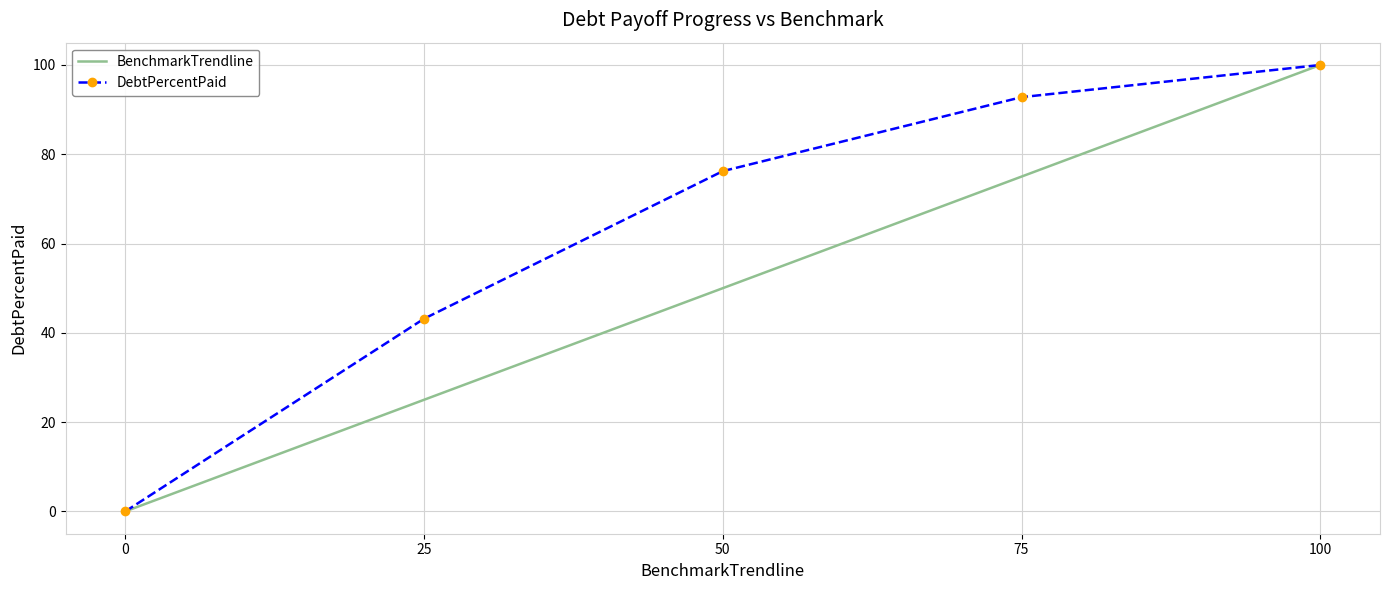

How many categories are shown in the chart?

5